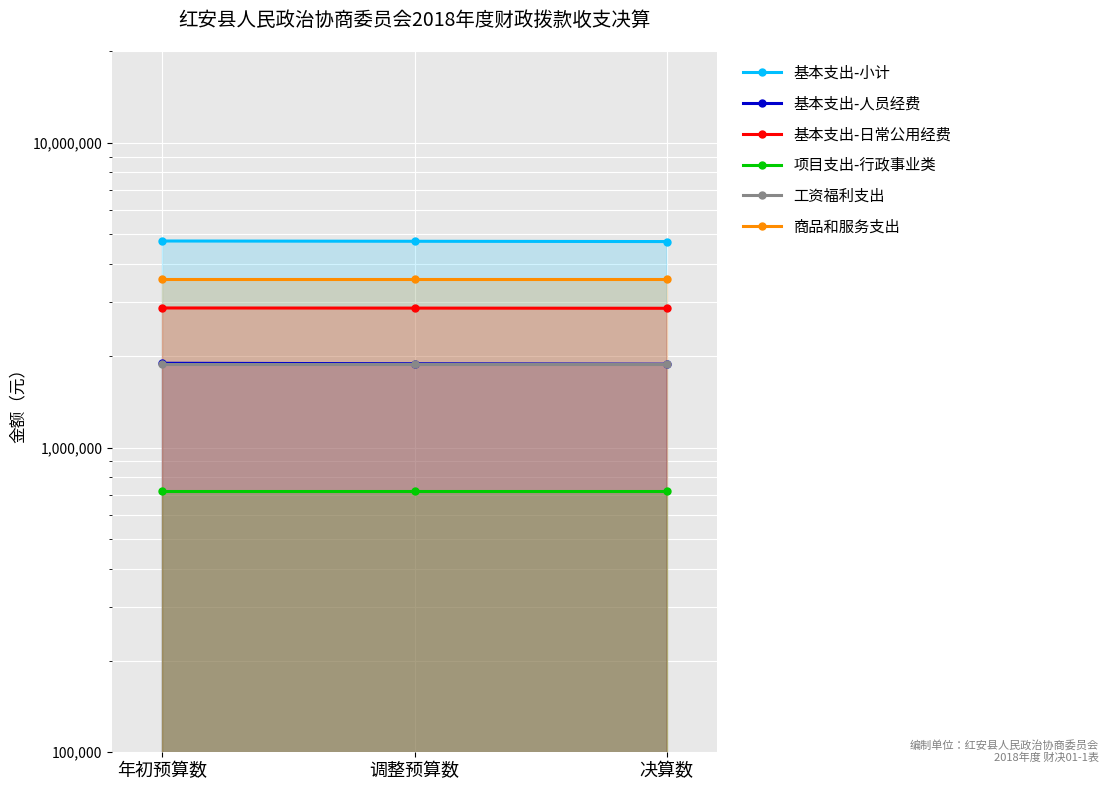

What is the label of the 1st point from the right?

决算数